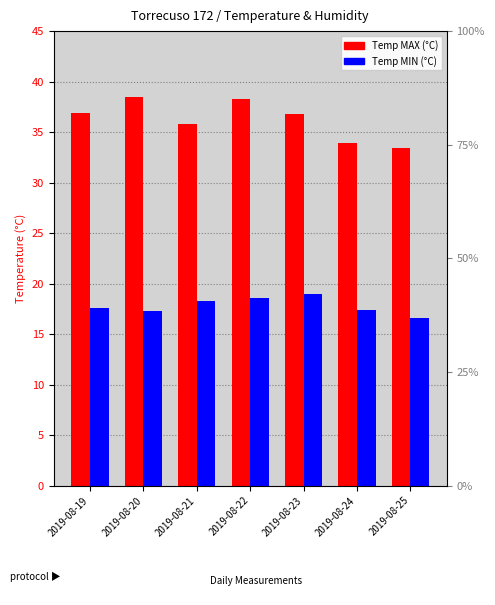

What are all the series names shown in the legend?

Temp MAX, Temp MIN